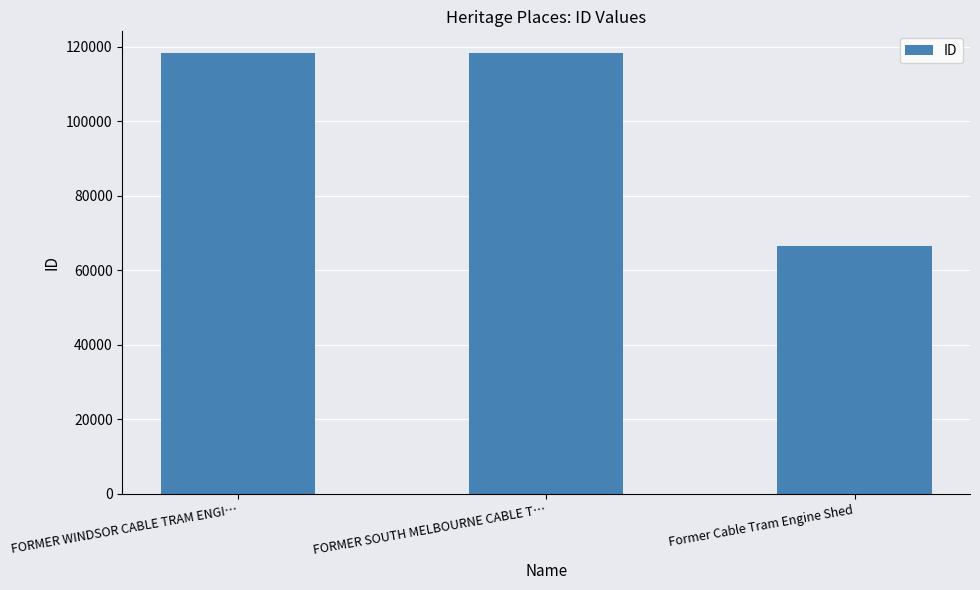

How many series are shown in this chart?

1